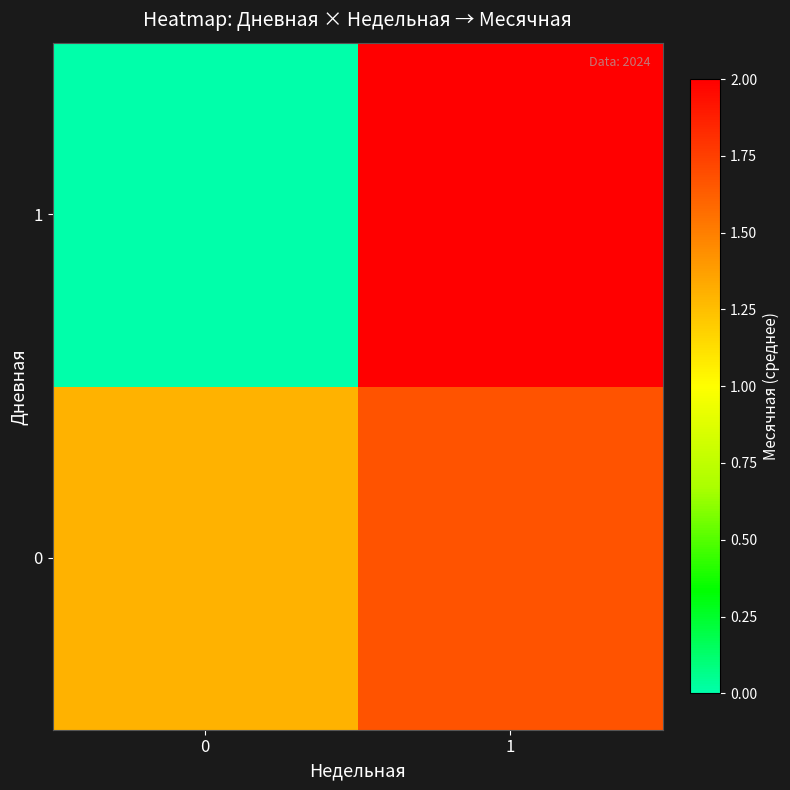

At 0, list the series in order from largest to smallest.

0, 1